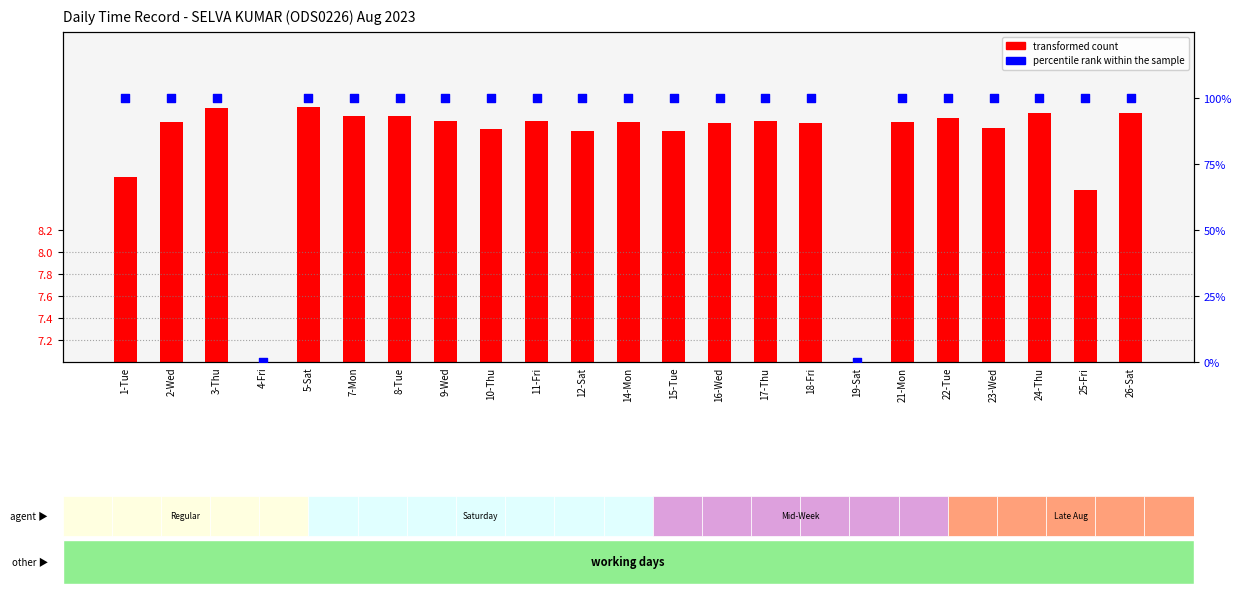

What are all the series names shown in the legend?

transformed count, percentile rank within the sample